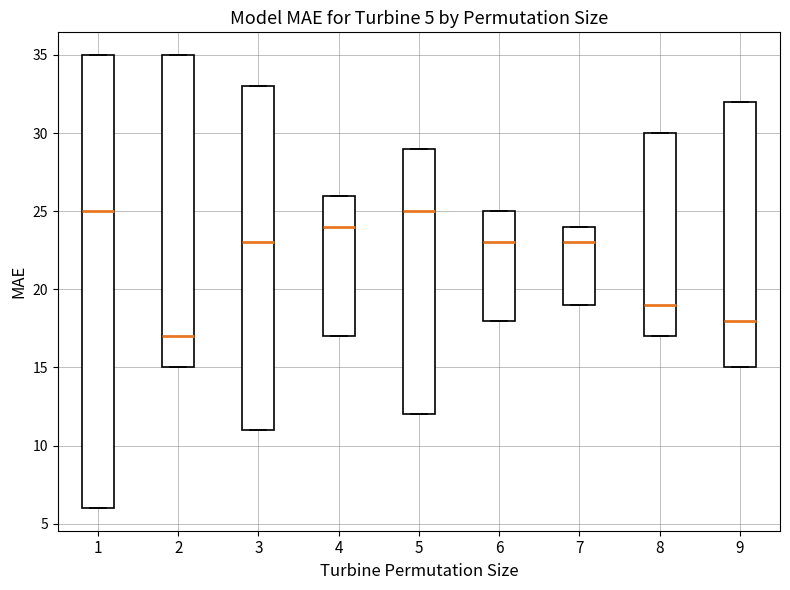

Which box is the tallest, from its lower edge to its upper edge?

1